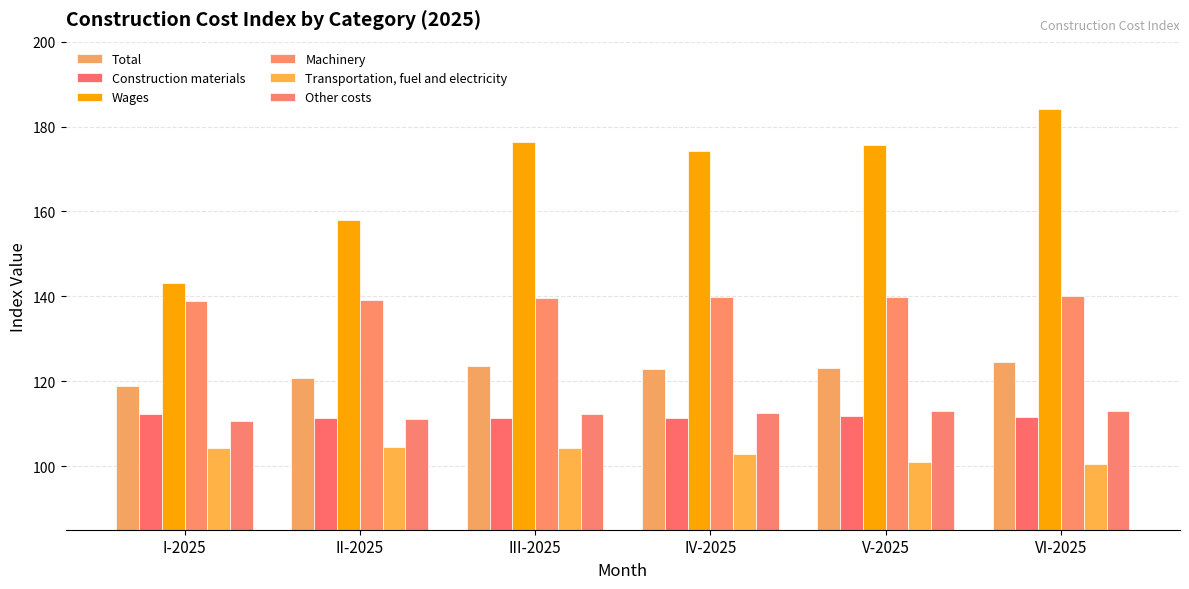

How many categories are shown in the chart?

6